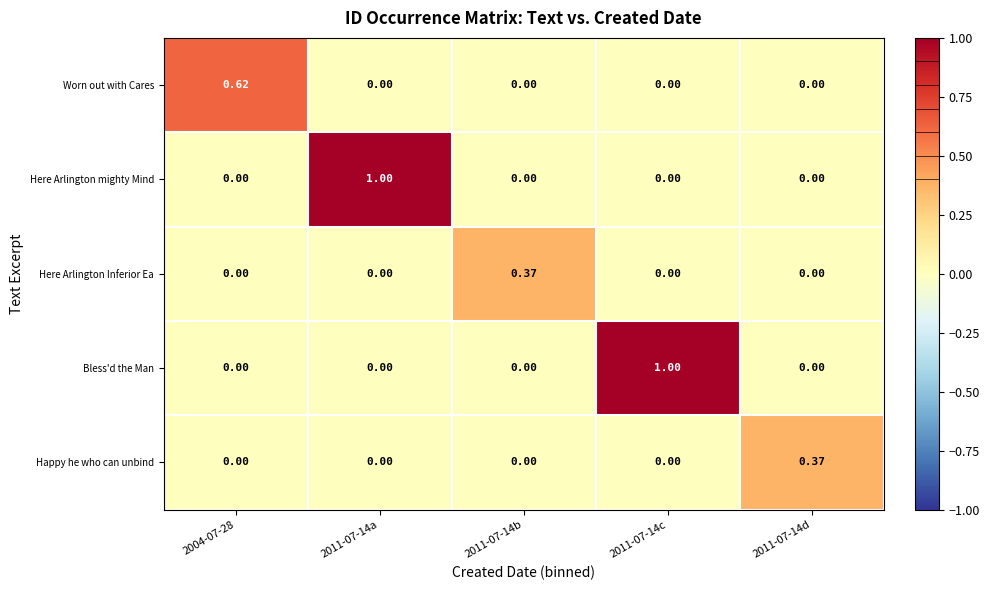

Which series changed the most between 2004-07-28 and 2011-07-14c?

Bless'd the Man